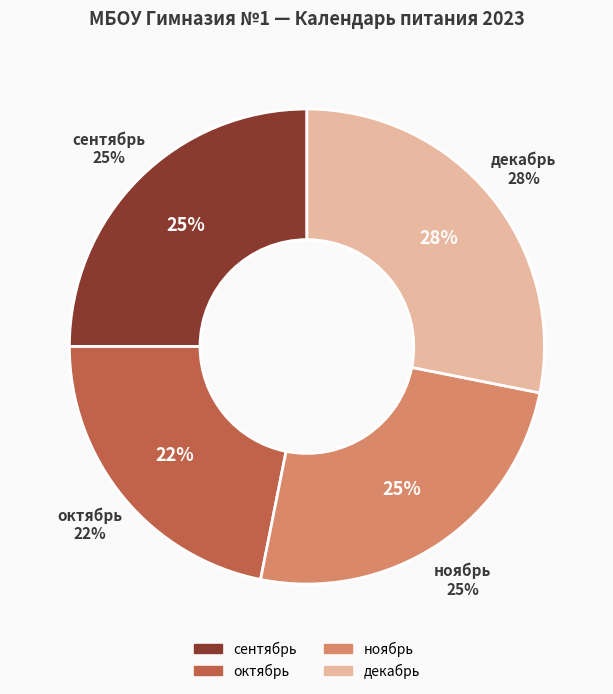

Which slice is the smallest?

октябрь